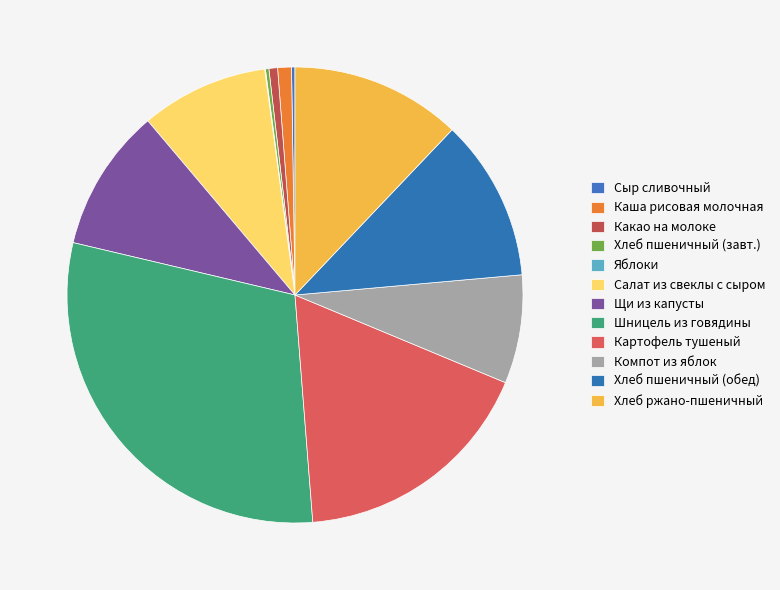

How many slices are in this pie chart?

12